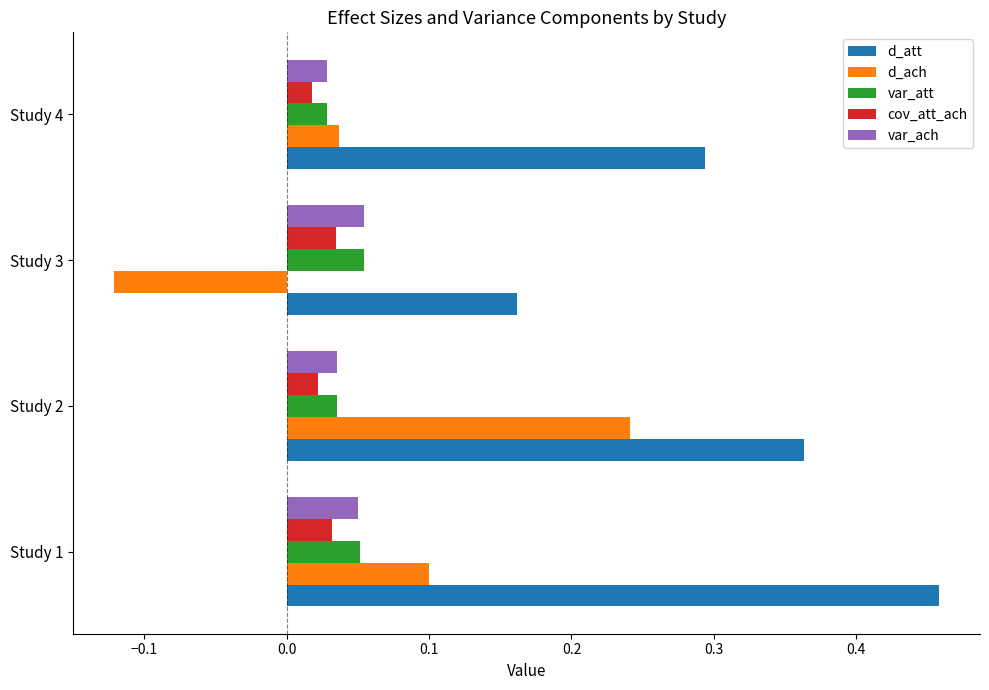

What is the sum of all d_att values?

1.3